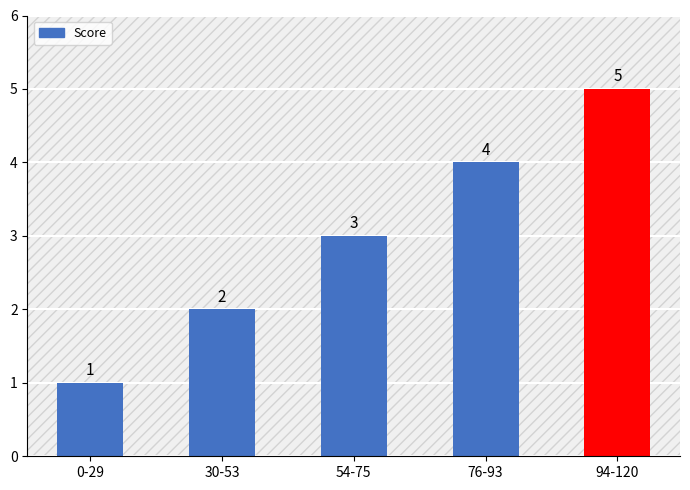

List the labels in order of value, smallest first.

0-29, 30-53, 54-75, 76-93, 94-120